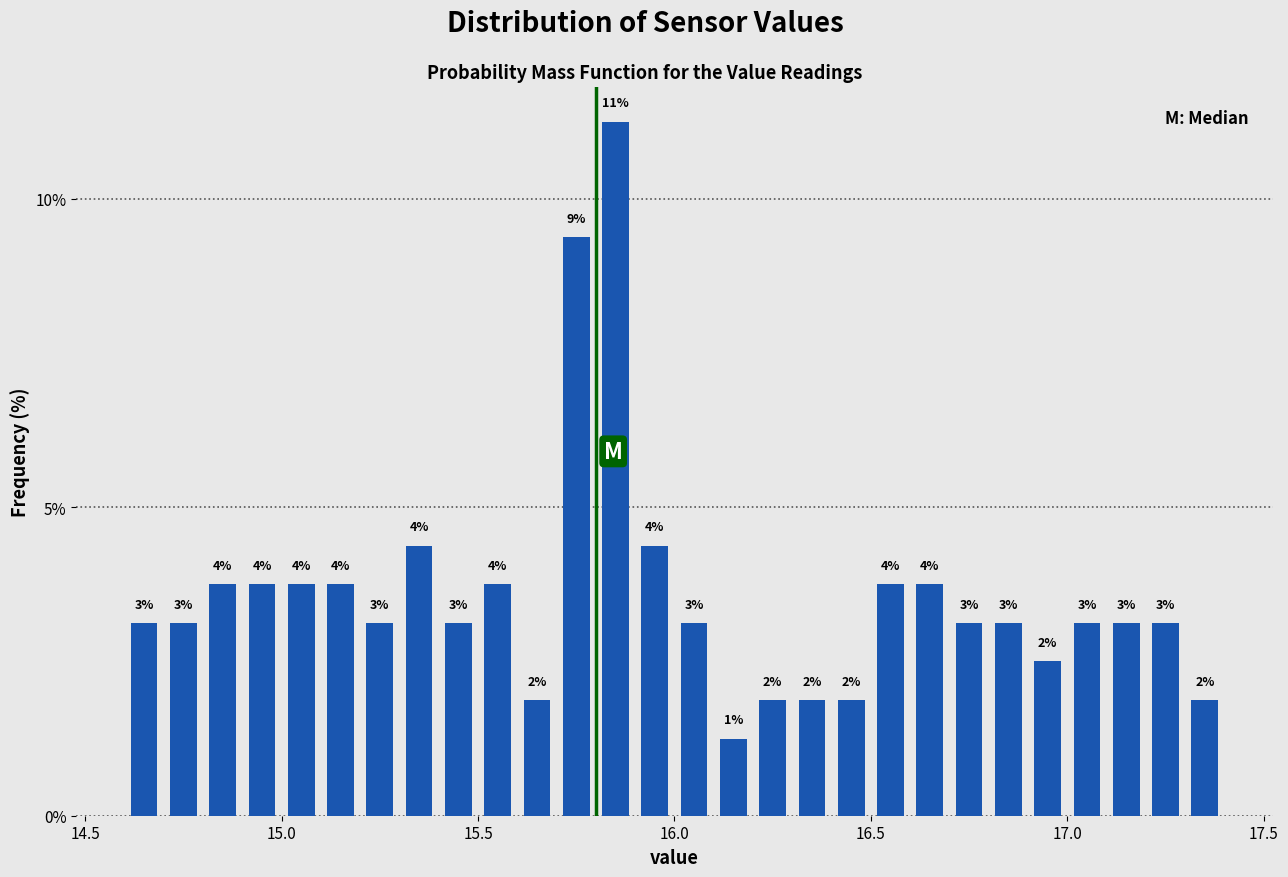

Read against the x-axis, roughly where is the centre of the tallest bar?

15.85